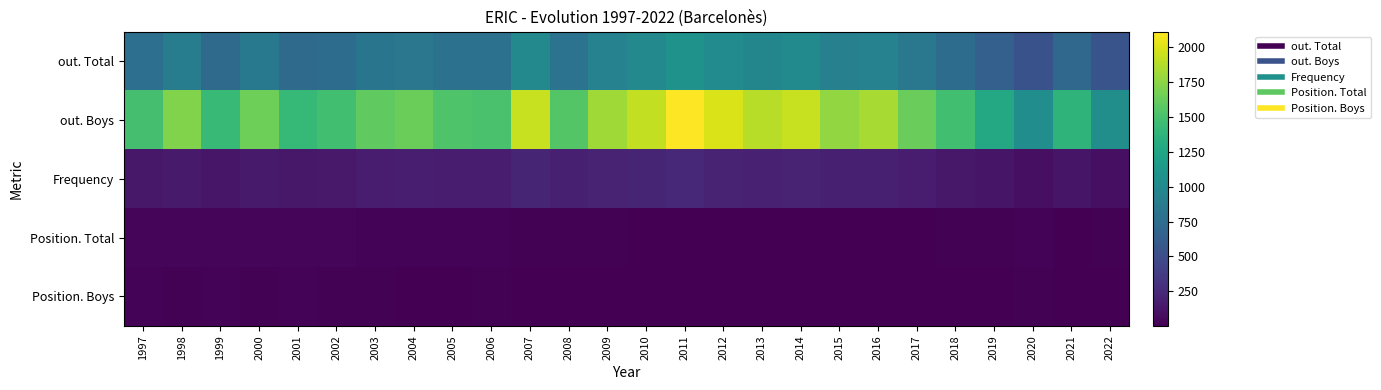

How many categories are shown in the chart?

26